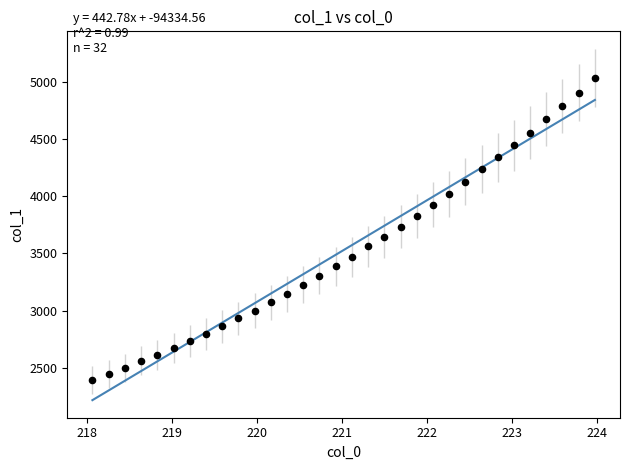

What is the range of Y values (max minus min)?

2638.0